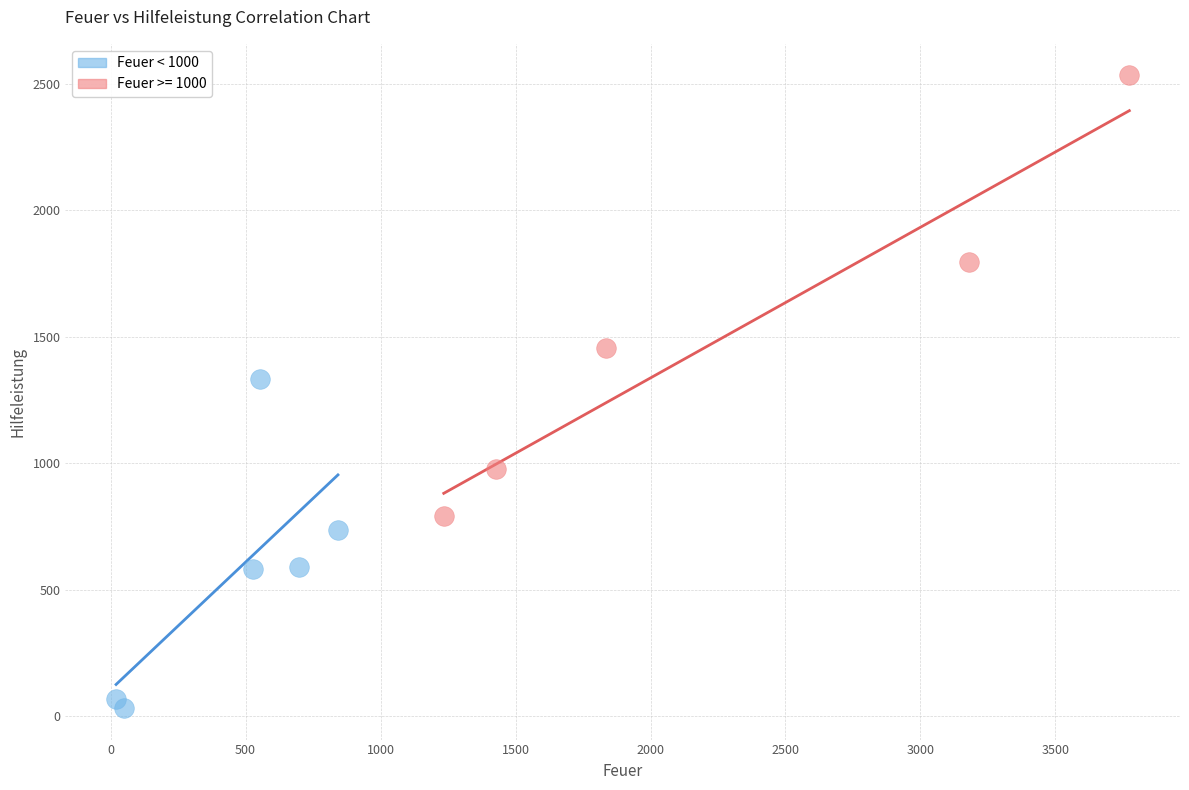

Which series contains the highest Y value?

Feuer >= 1000